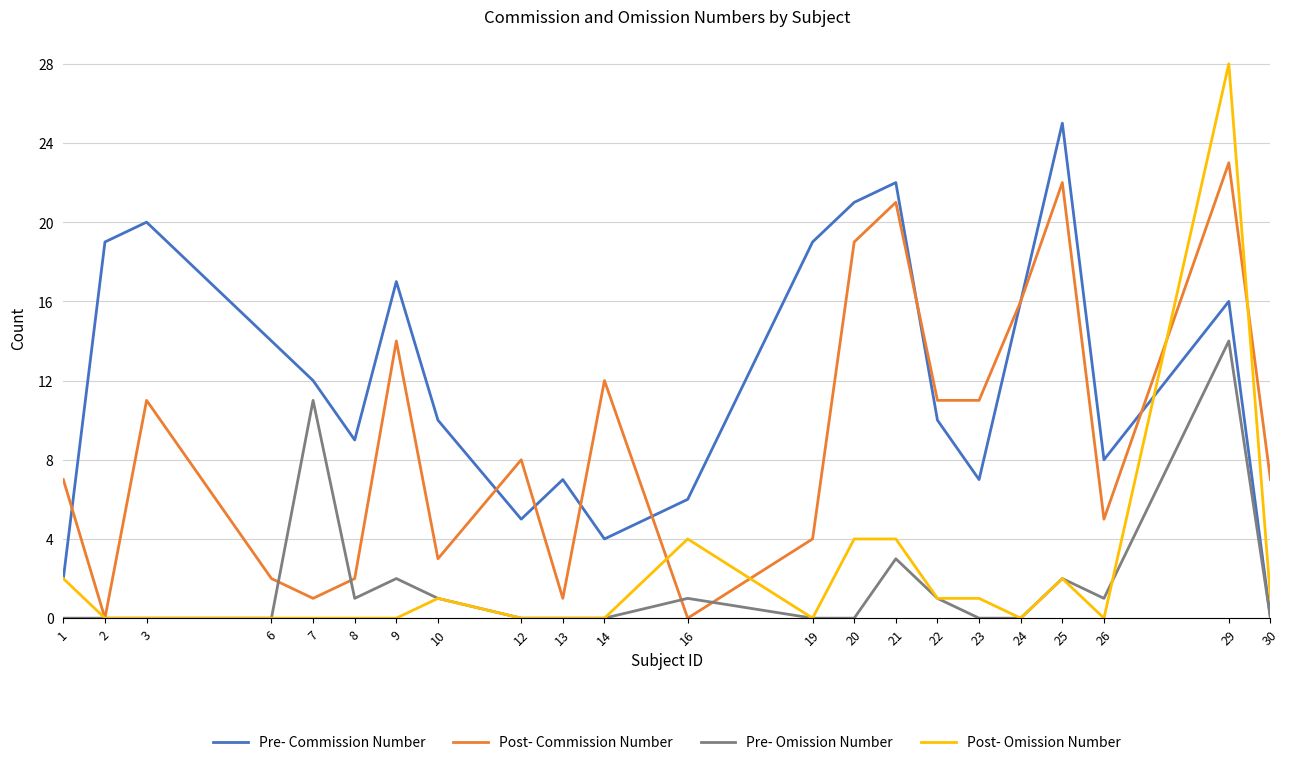

The value of Post- Commission Number at 3 is 18. True or false?

False